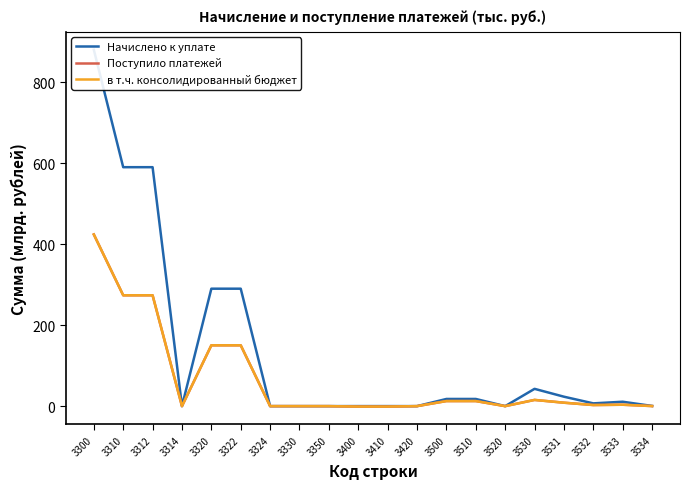

True or false: Начислено к уплате and в т.ч. консолидированный бюджет intersect in this chart.

True